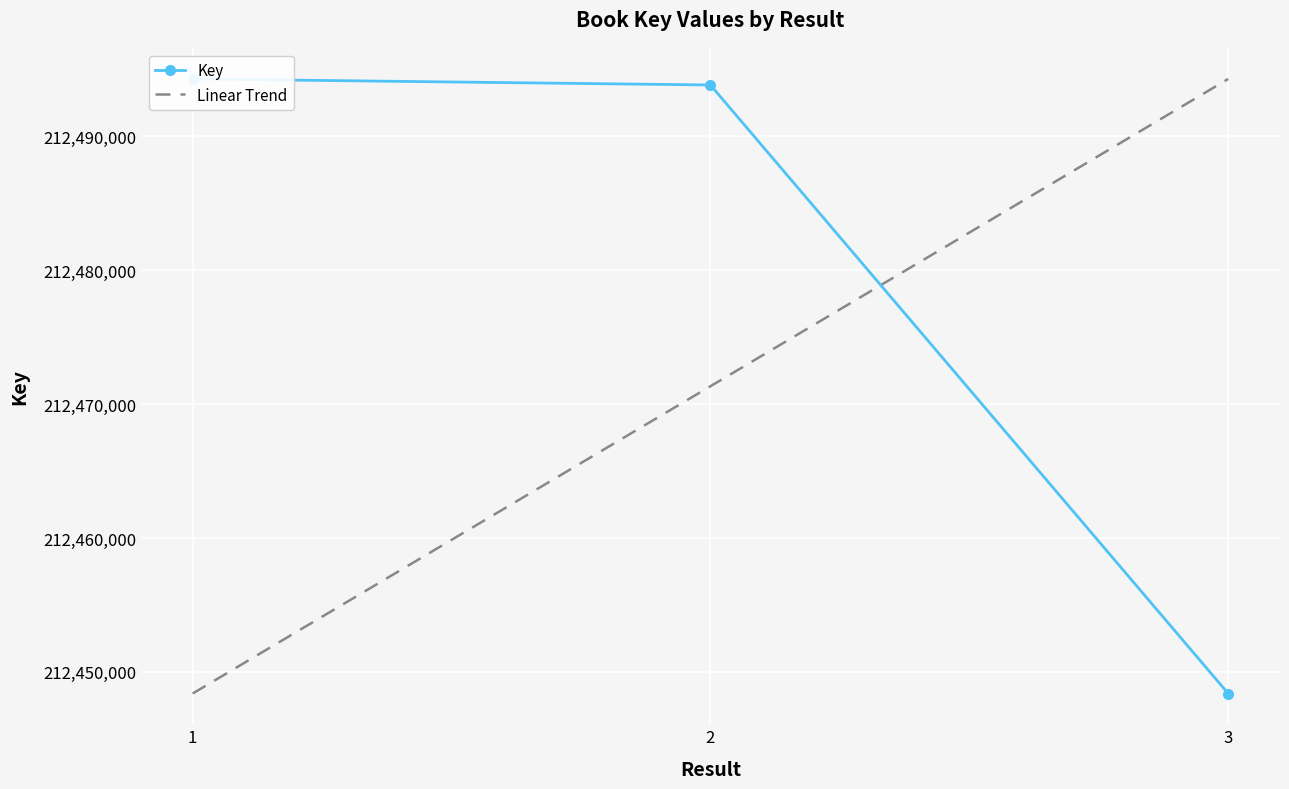

Is it true that the value at 2 is 54237838?

False